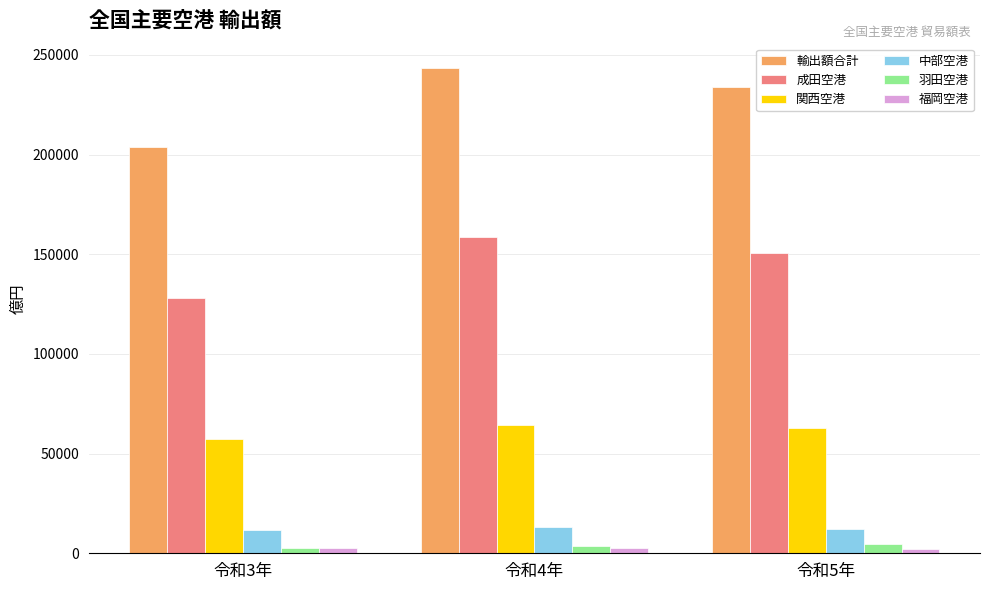

How many groups of bars are there?

3